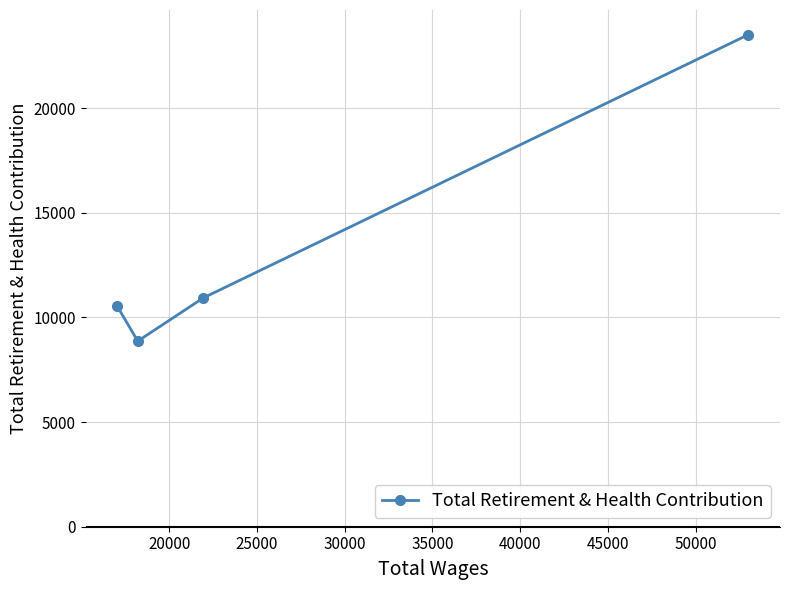

What is the sum of all values?

53848